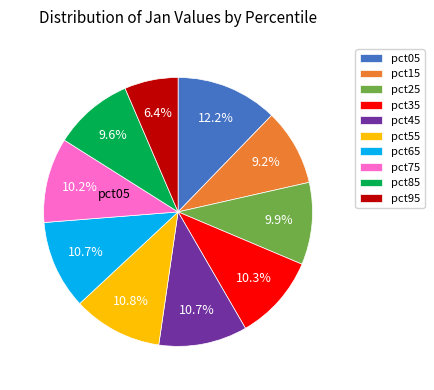

Is the sum of pct75 and pct45 greater than half?

No